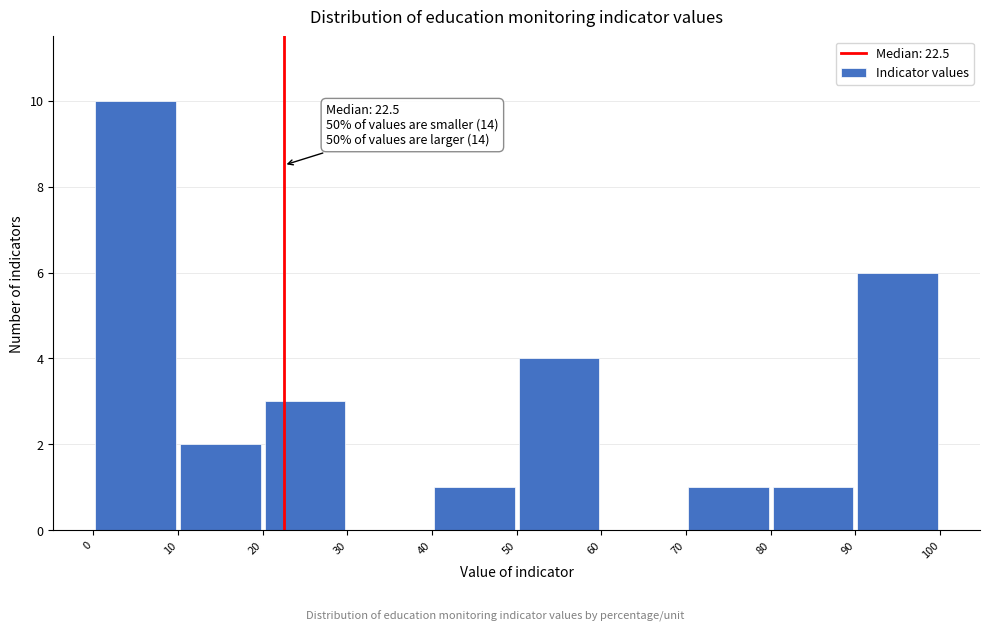

Which range on the x-axis has the tallest bar?

0 to 10